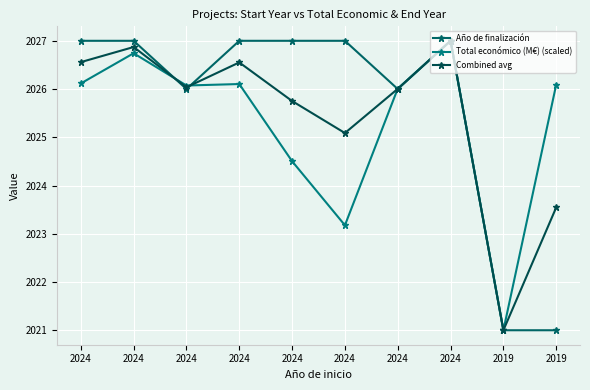

Where is Total económico (M€) (scaled) nearest to the value 2024?

2024